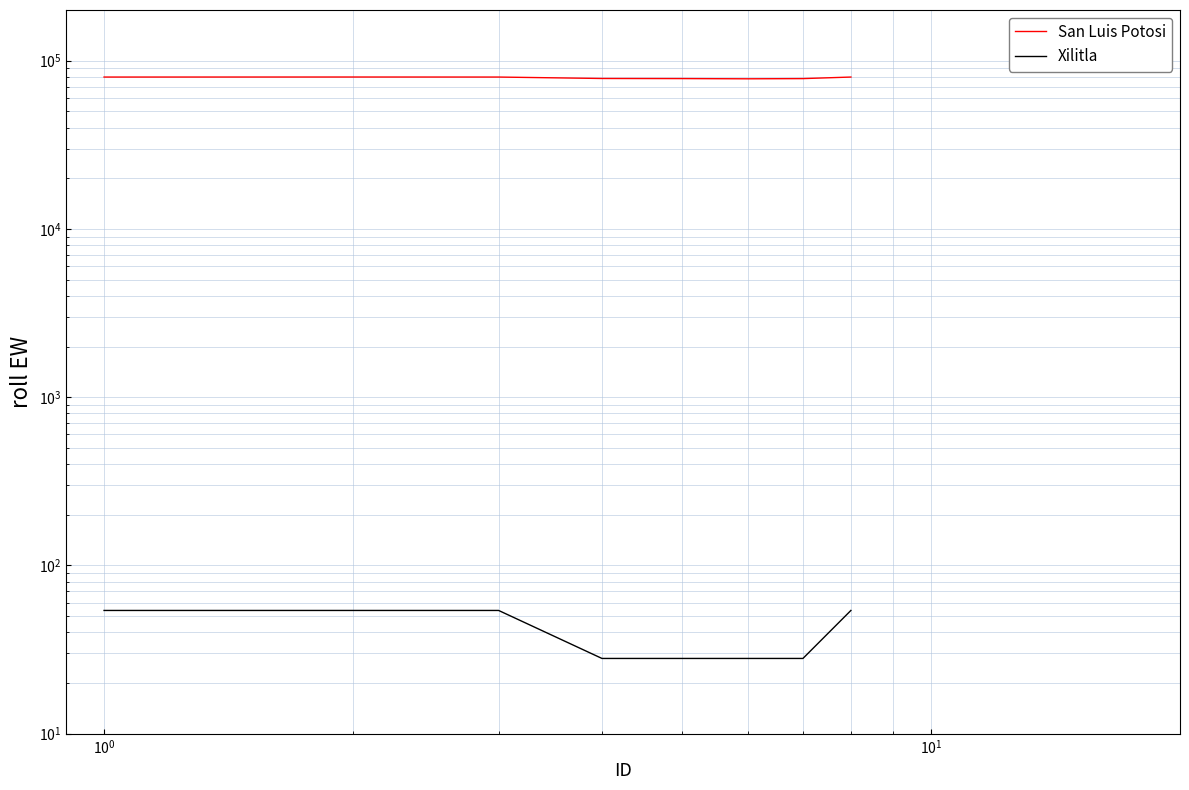

How many data points in San Luis Potosi are less than 79900?

4